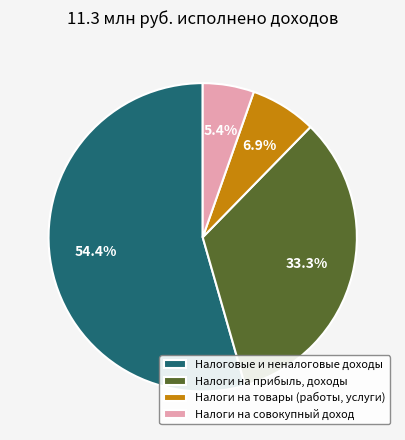

Which slice is the smallest?

Налоги на совокупный доход